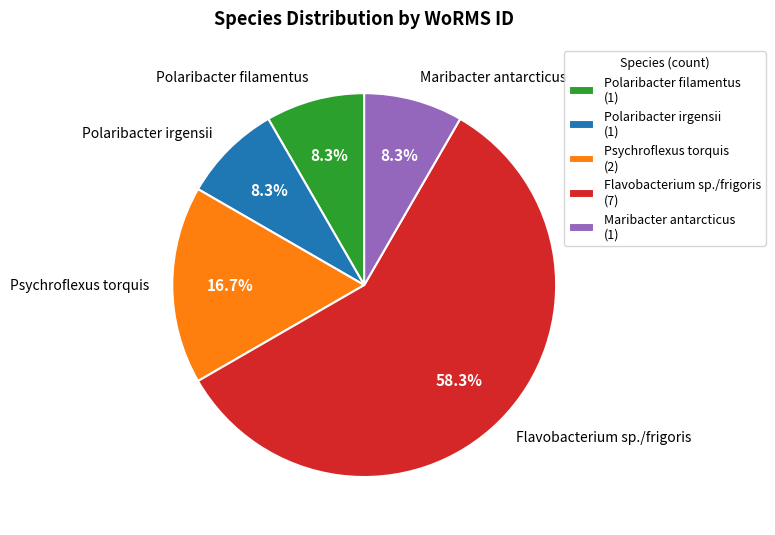

Does Maribacter antarcticus account for over 50% of the chart?

No